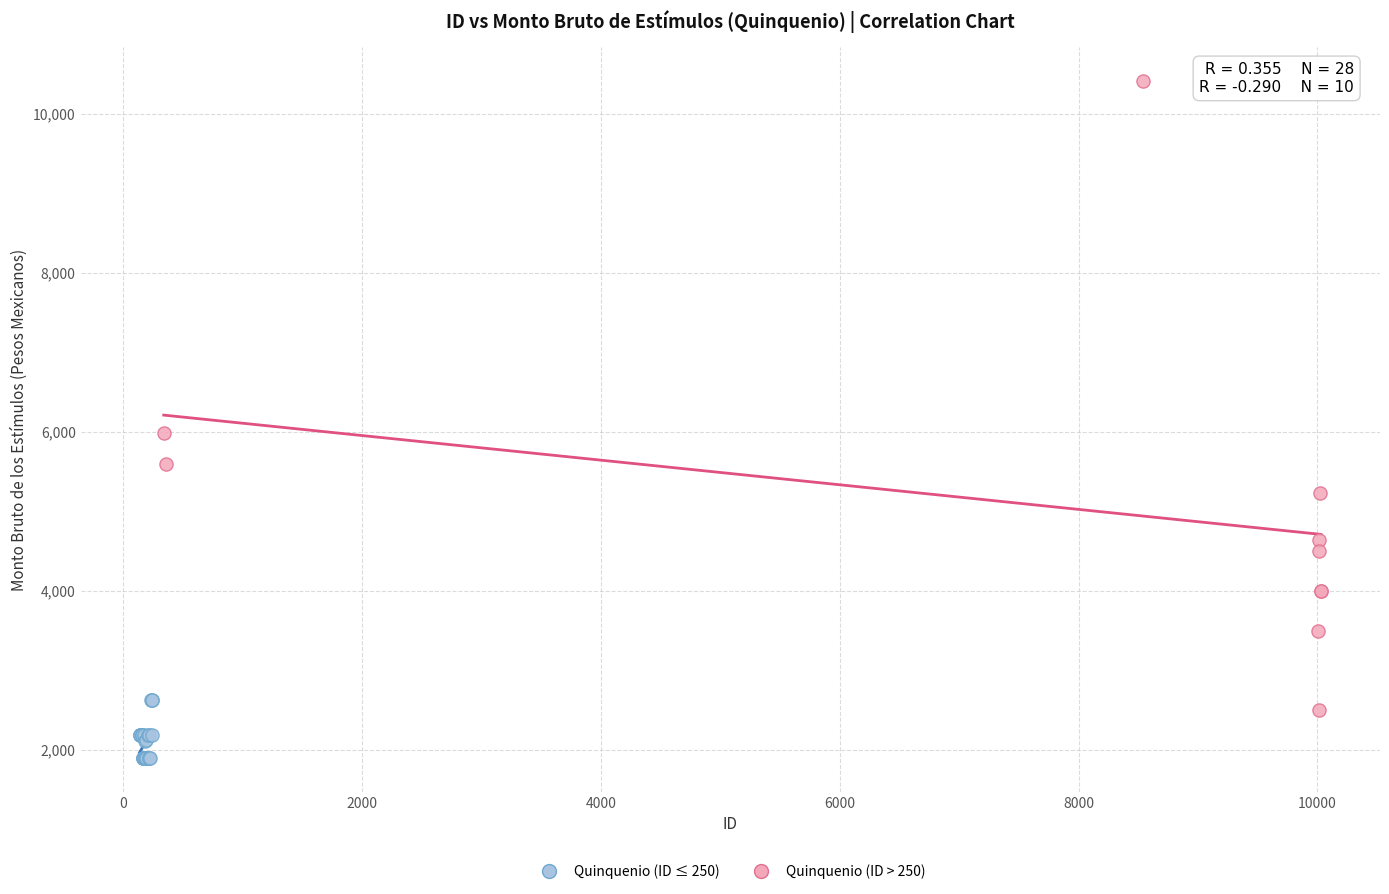

Which series reaches the minimum Y coordinate?

Quinquenio (ID ≤ 250)